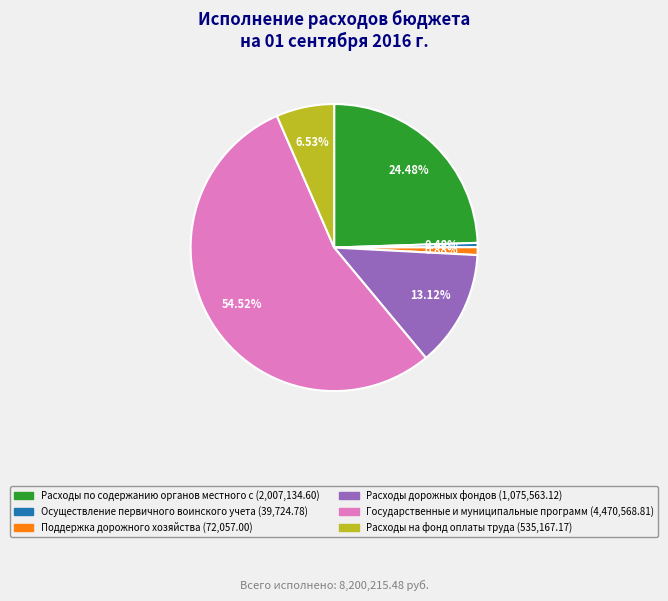

Is there a majority slice in this chart?

Yes